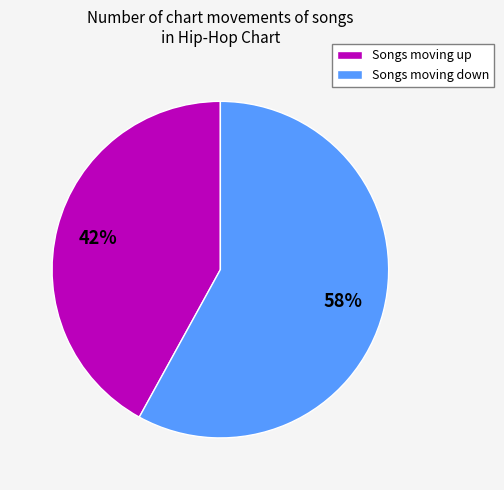

Which has a higher value, Songs moving up or Songs moving down?

Songs moving down